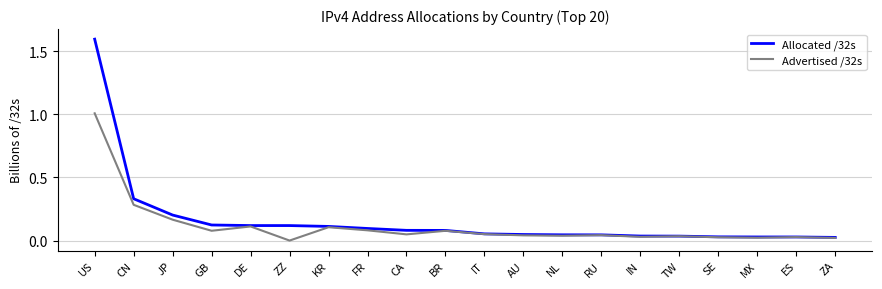

The value of Advertised /32s at CN is 0.3. True or false?

True